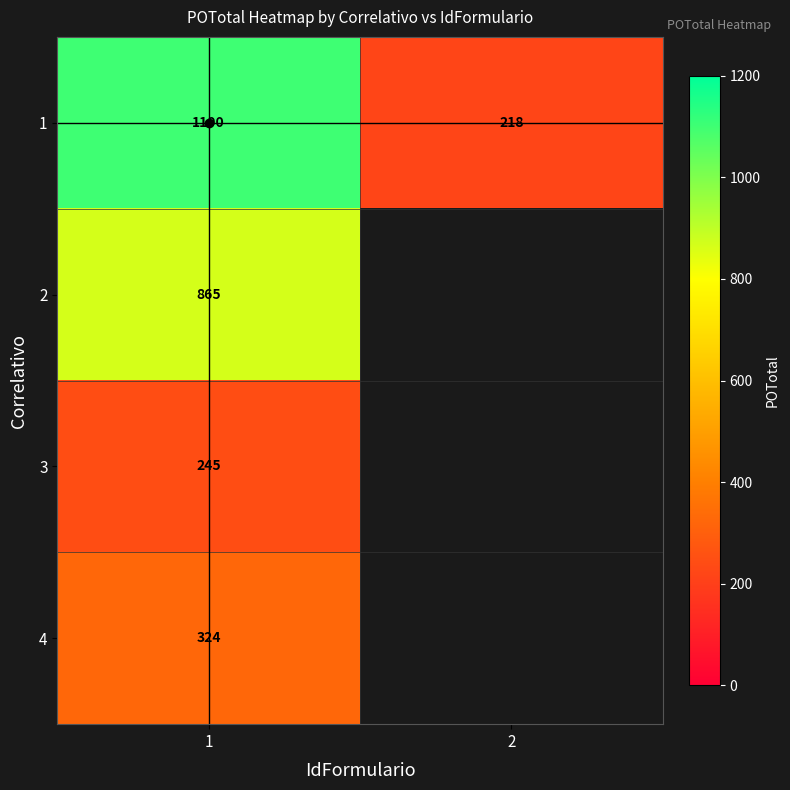

The value of 1 at 1 is 1646. True or false?

False